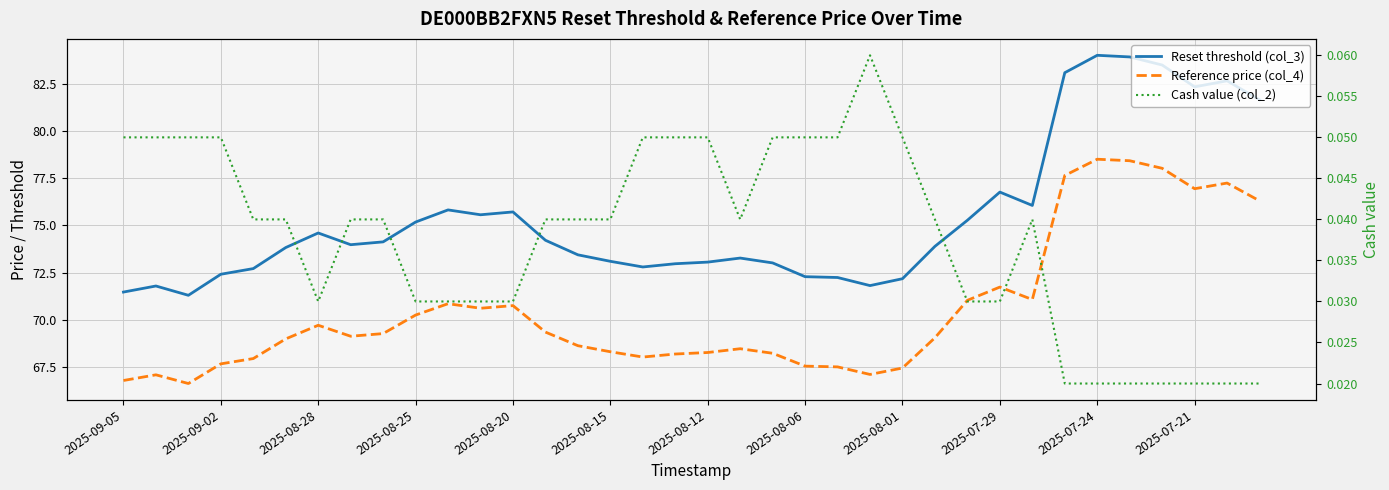

Which series has the largest total across all categories?

Reset threshold (col_3)